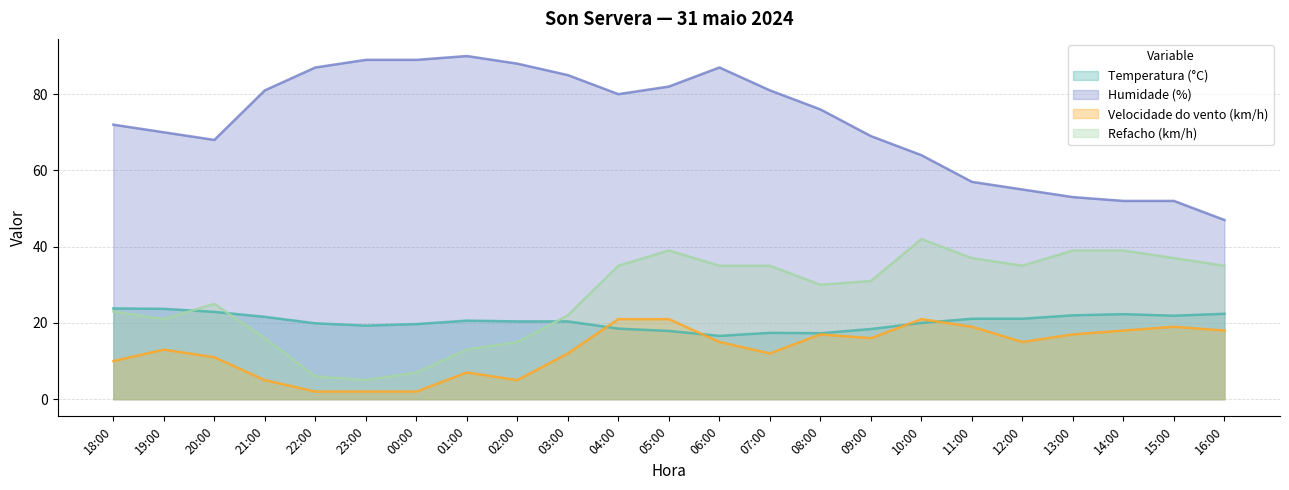

What is the sum of the Temperatura (°C) values at 05:00 and 16:00?

40.3